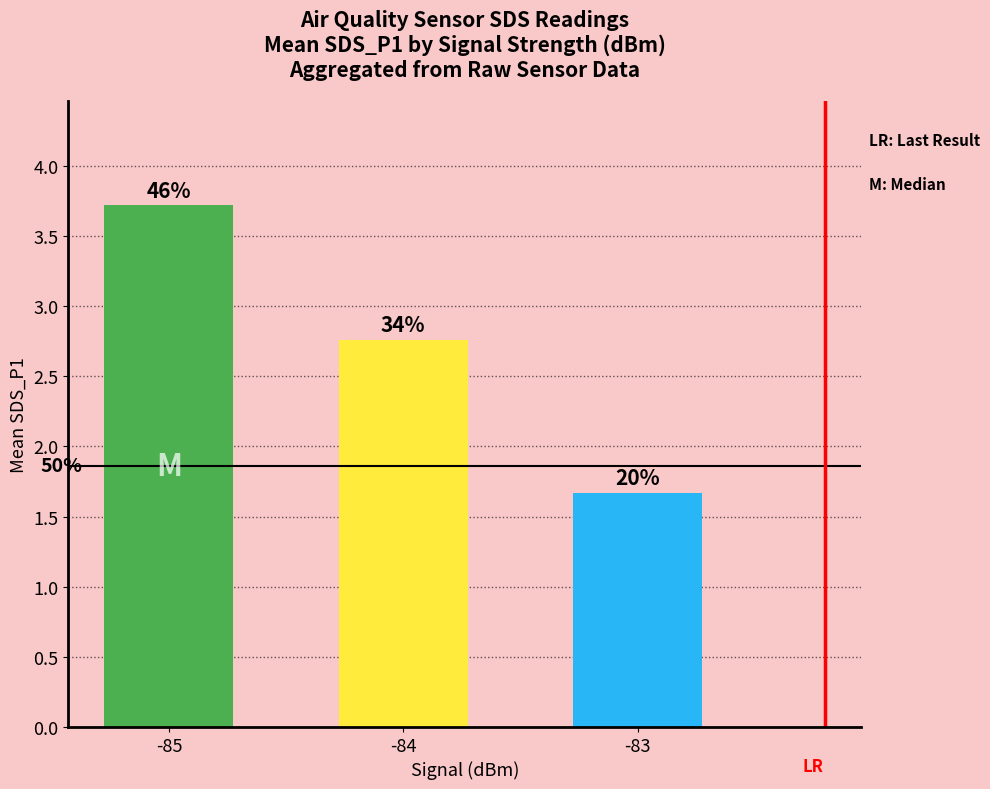

Does the chart contain any negative values?

No